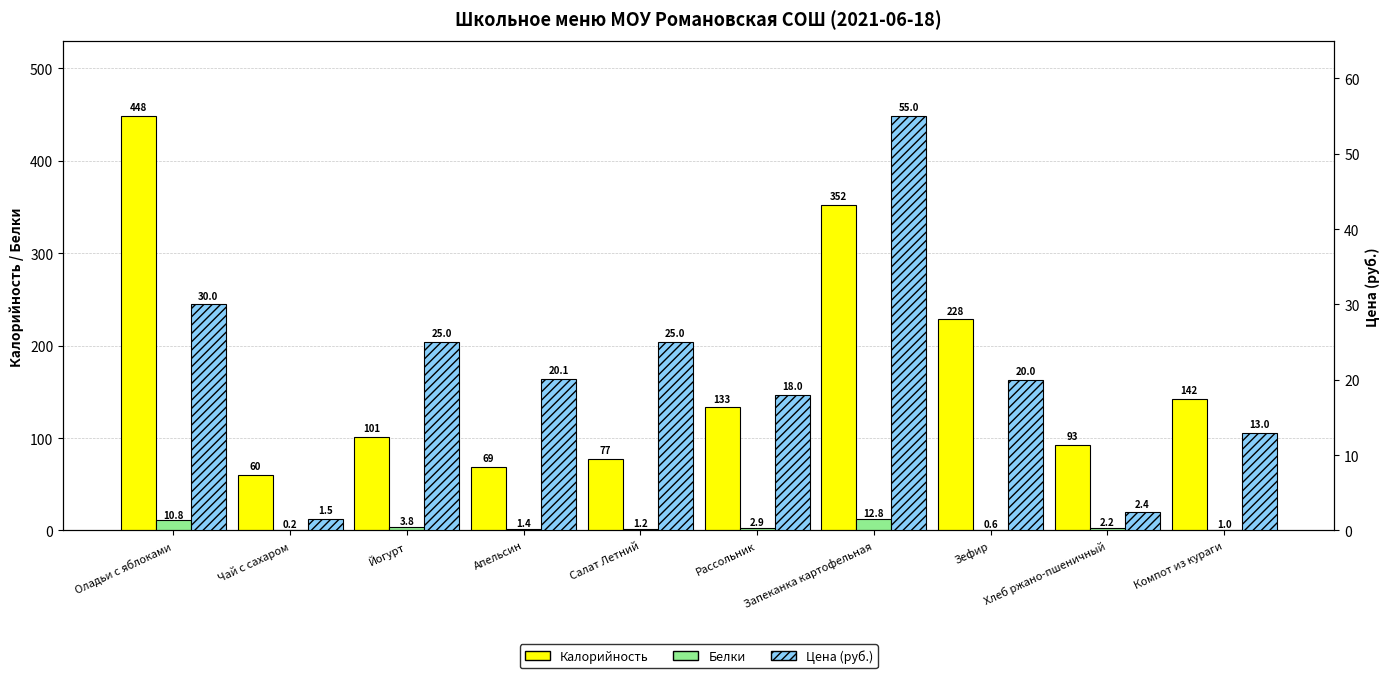

Where does the Белки series first go above 2?

Оладьи с яблоками